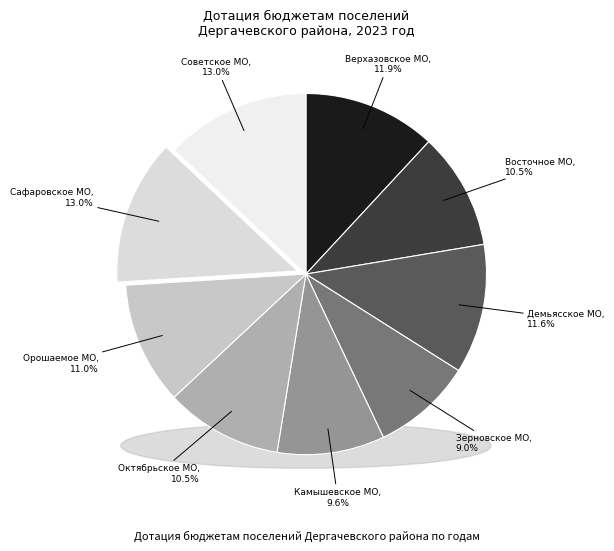

Which slice is the largest?

Сафаровское МО